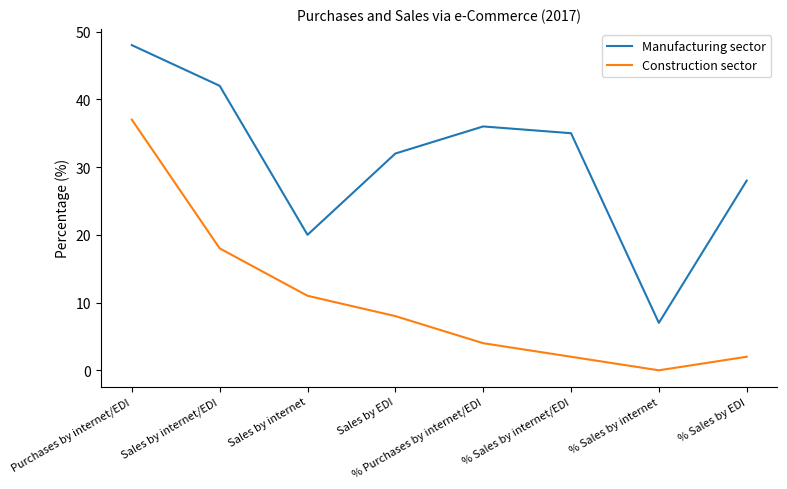

Which category has the highest value across all series?

Purchases by internet/EDI